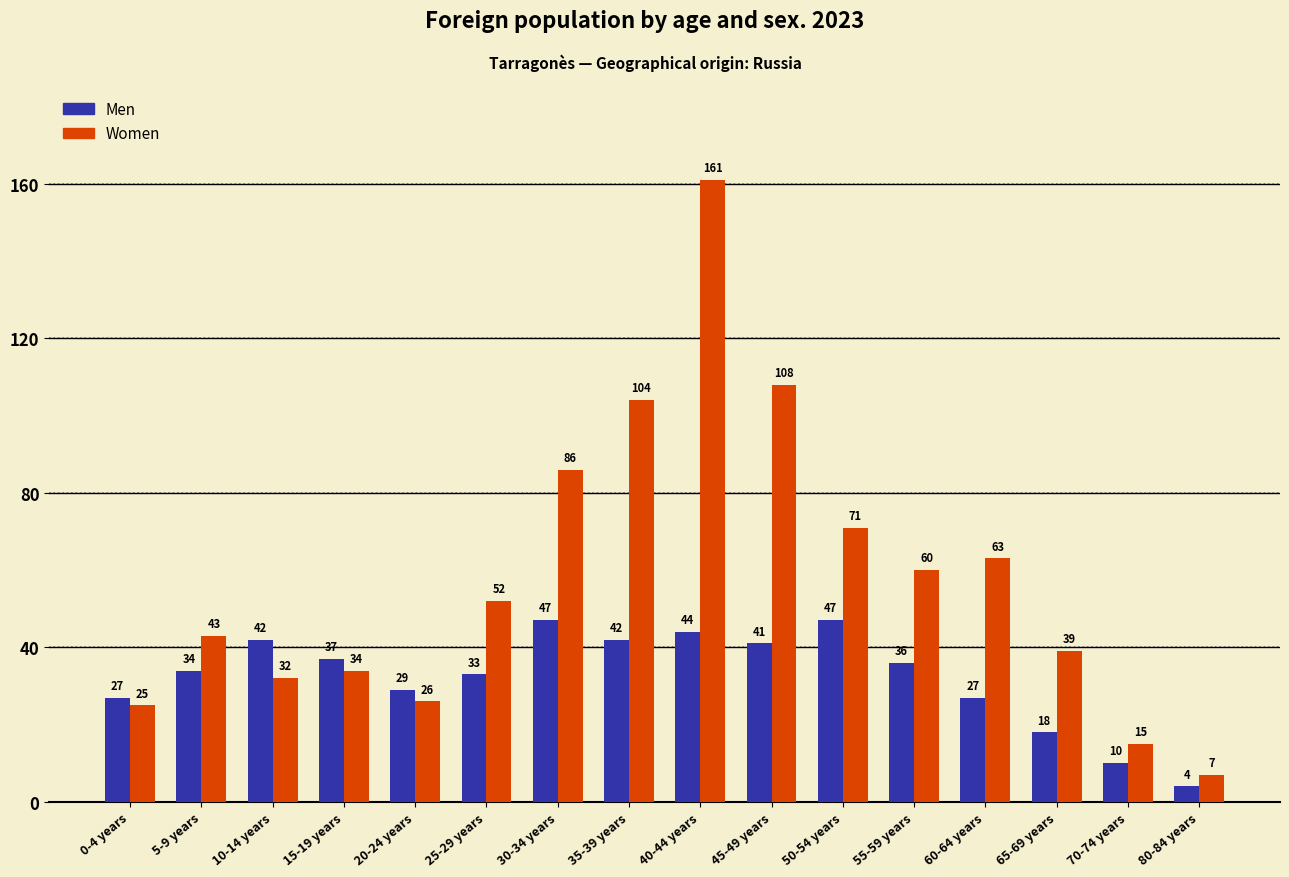

What is the minimum value shown in the chart?

4